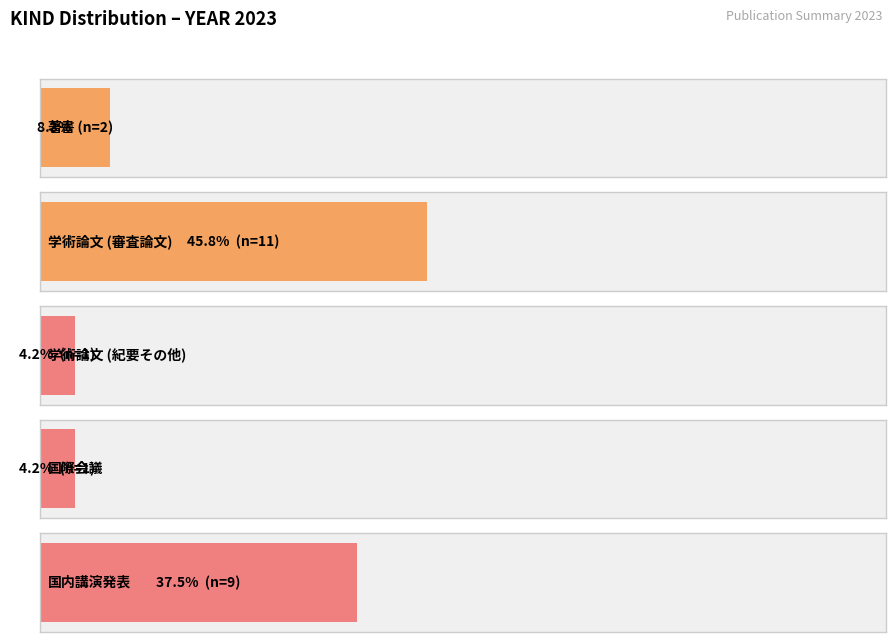

Does the chart contain any negative values?

No